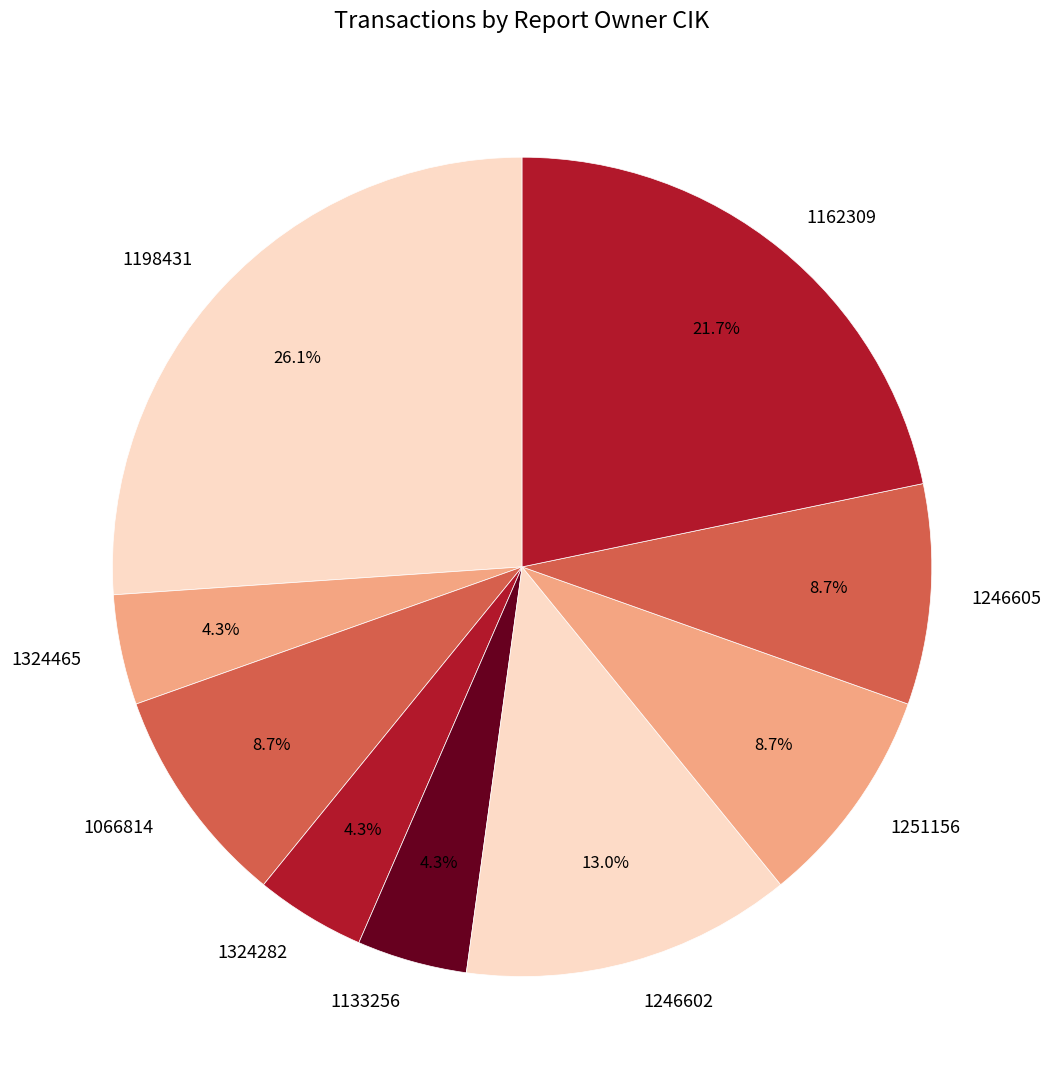

Is there a majority slice in this chart?

No